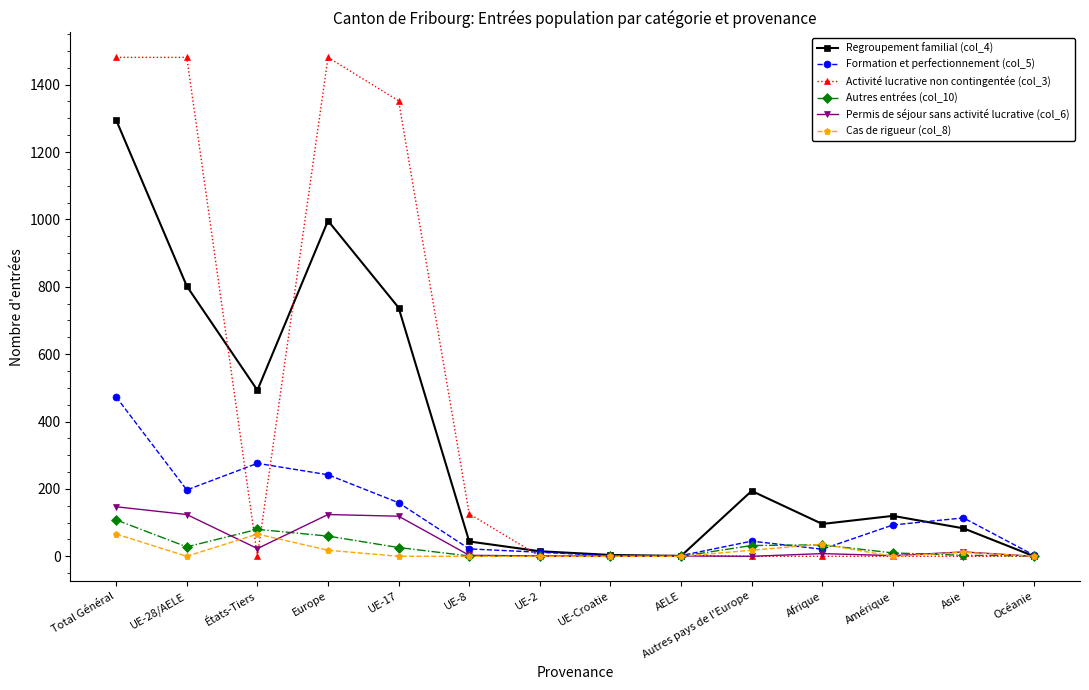

What is the greatest value displayed?

1481